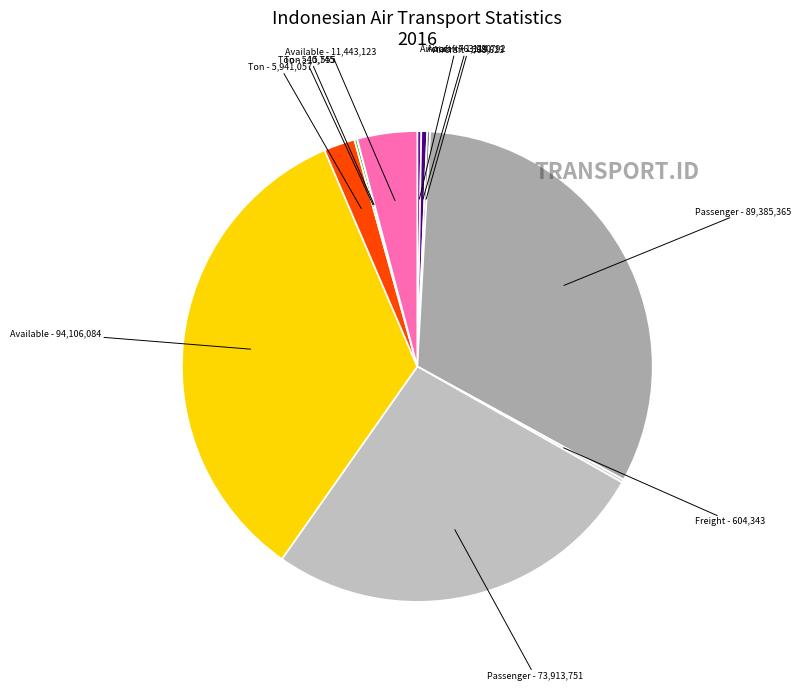

What is the largest slice in the pie chart?

Available Seat KM